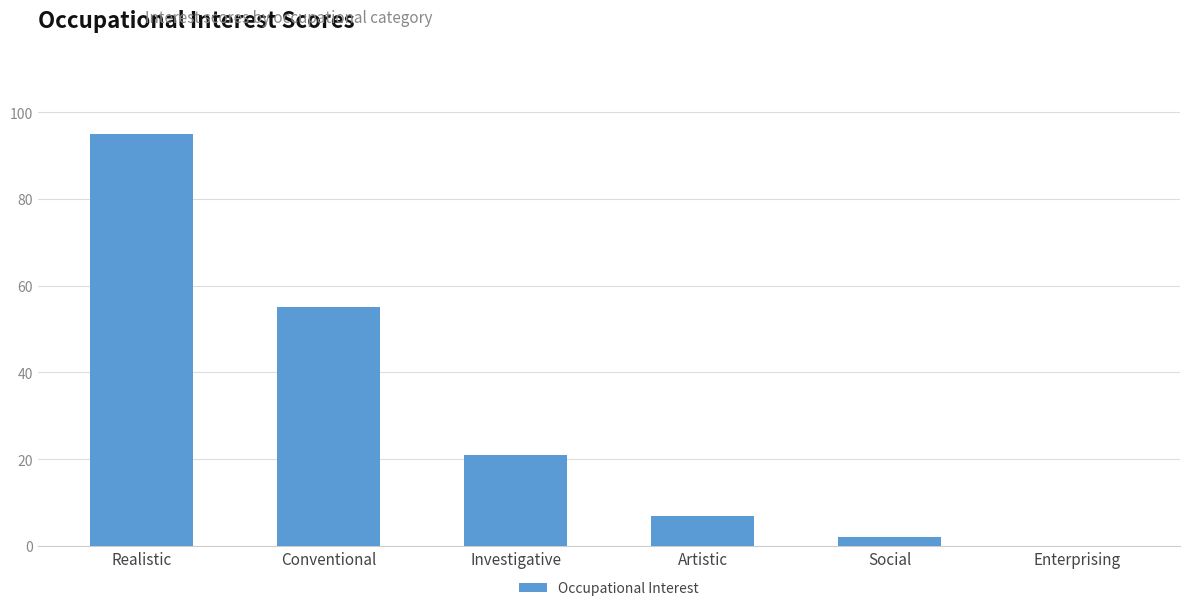

What is the sum of all values?

180